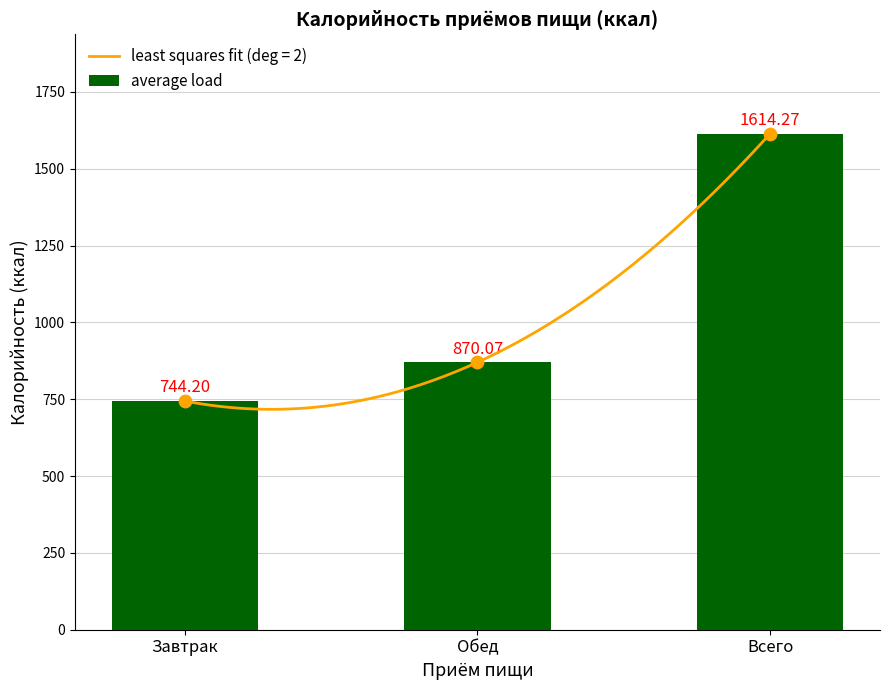

Between Завтрак and Всего, which is larger?

Всего